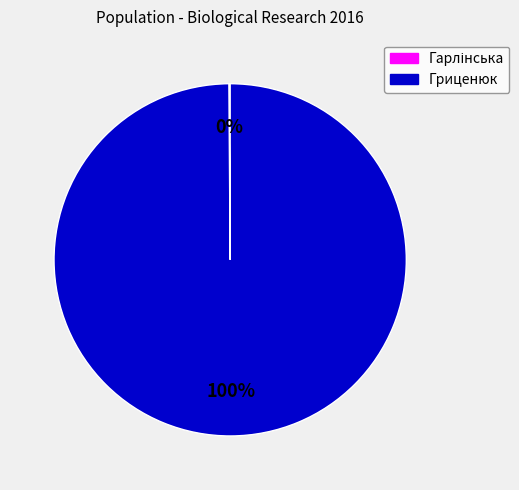

Which category has the biggest portion of the pie?

Гриценюк